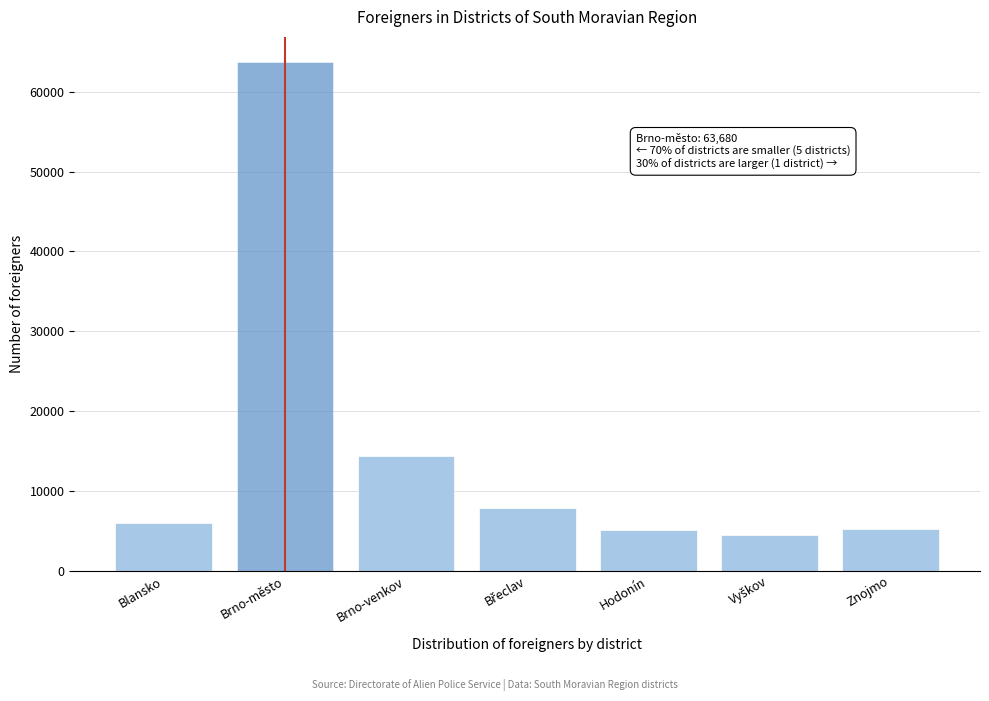

What is the label of the 1st bar from the left?

Blansko